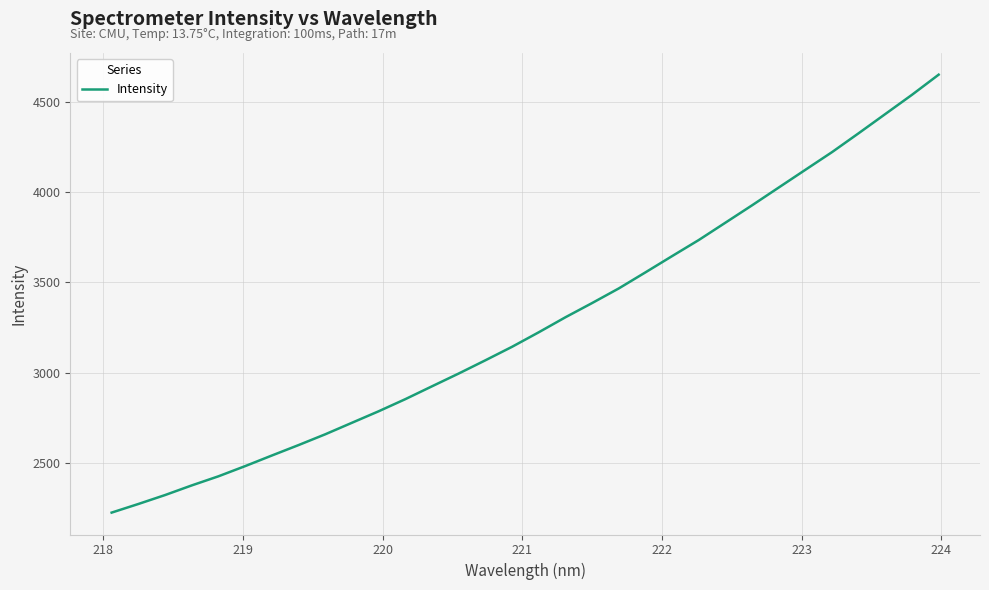

What is the maximum value shown in the chart?

4653.5